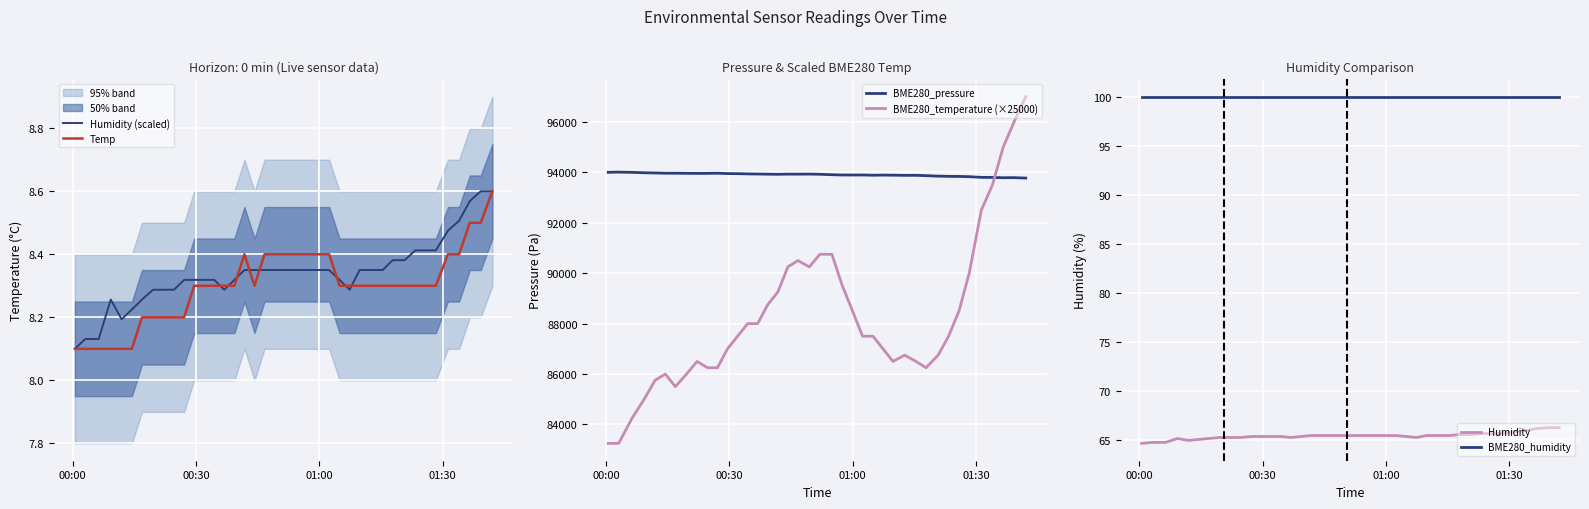

What is the average value of the Humidity (scaled) series?

8.3